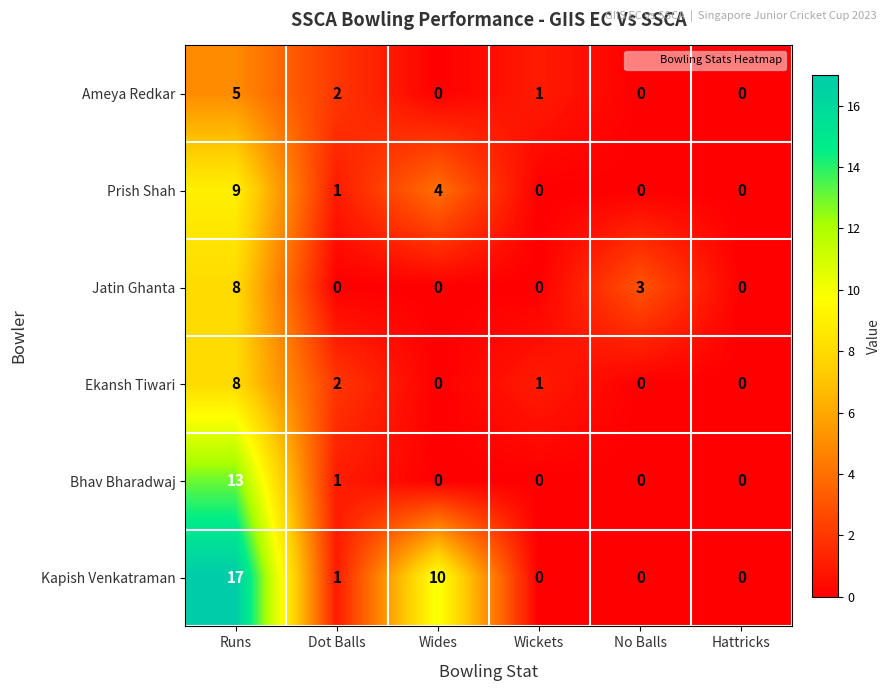

True or false: Bhav Bharadwaj has a value of 4 at Hattricks.

False